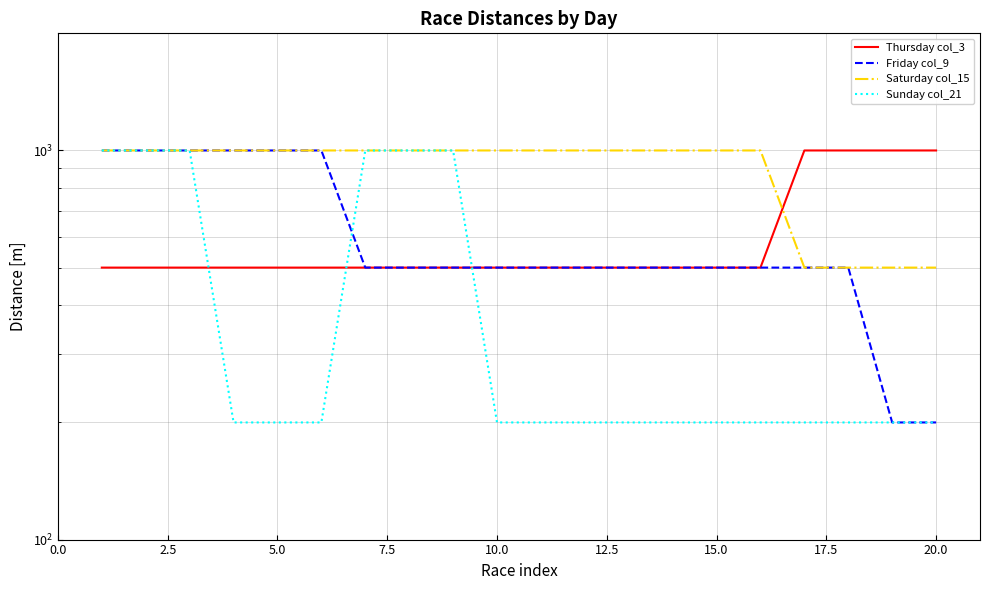

True or false: Sunday col_21 has a value of 1604 at 2.5.

False